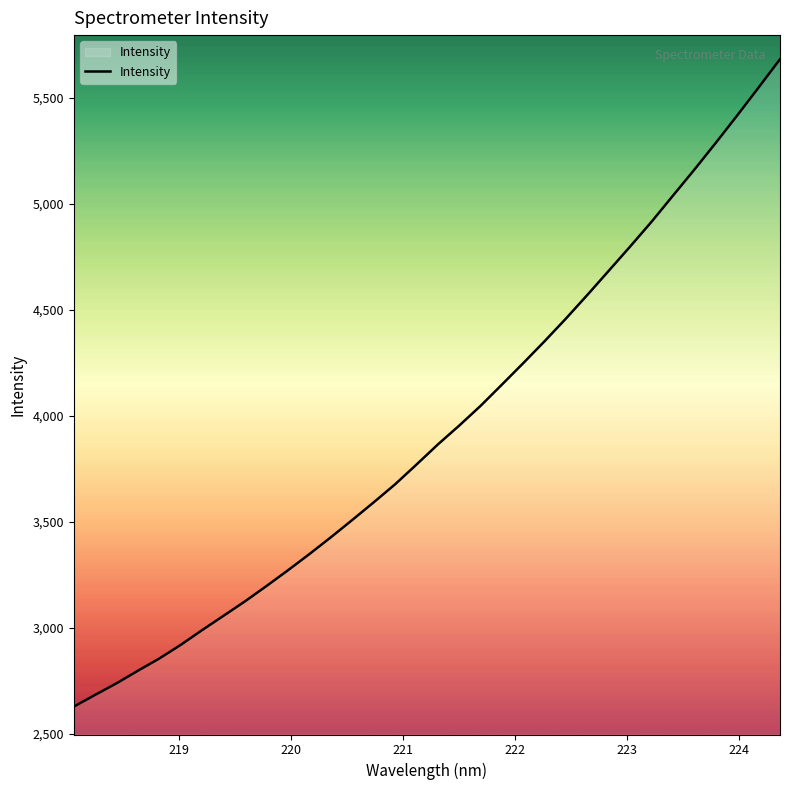

What is the difference between the maximum and minimum values?

3052.5